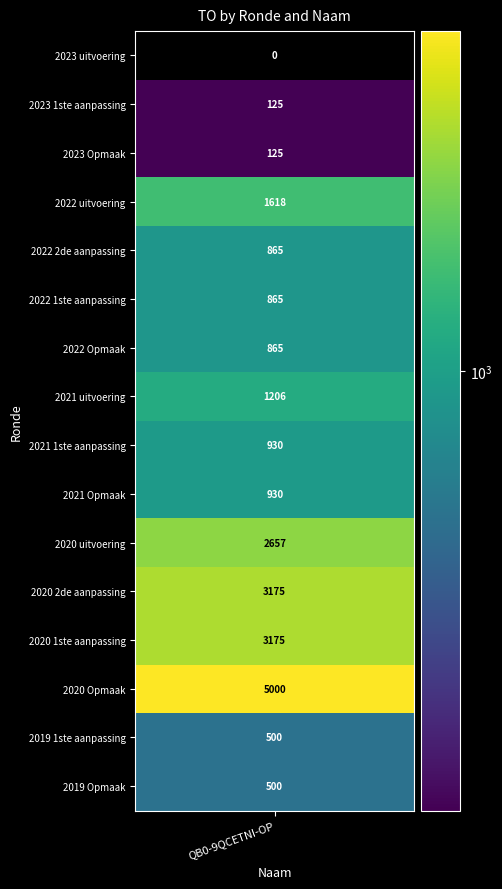

Rank the categories by value from lowest to highest.

2023 uitvoering, 2023 1ste aanpassing, 2023 Opmaak, 2019 1ste aanpassing, 2019 Opmaak, 2022 2de aanpassing, 2022 1ste aanpassing, 2022 Opmaak, 2021 1ste aanpassing, 2021 Opmaak, 2021 uitvoering, 2022 uitvoering, 2020 uitvoering, 2020 2de aanpassing, 2020 1ste aanpassing, 2020 Opmaak